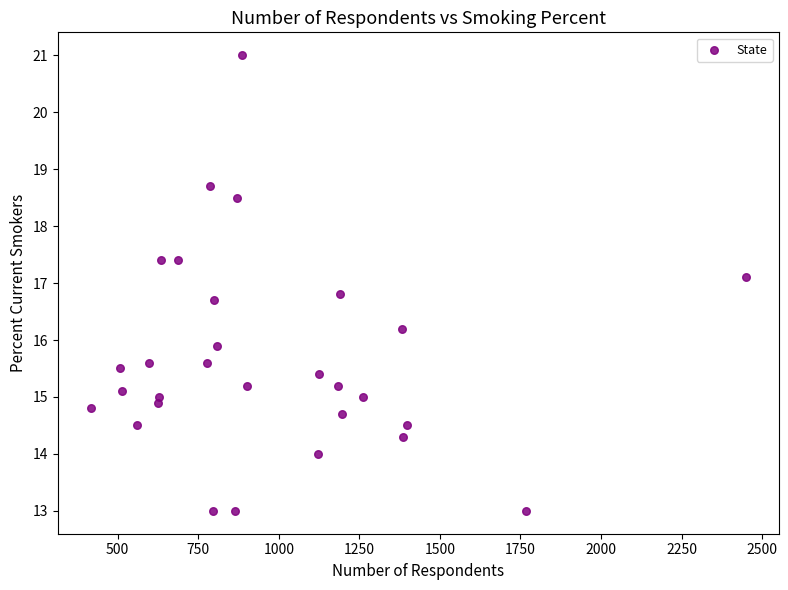

What Y value in the scatter plot is closest to 17?

17.1